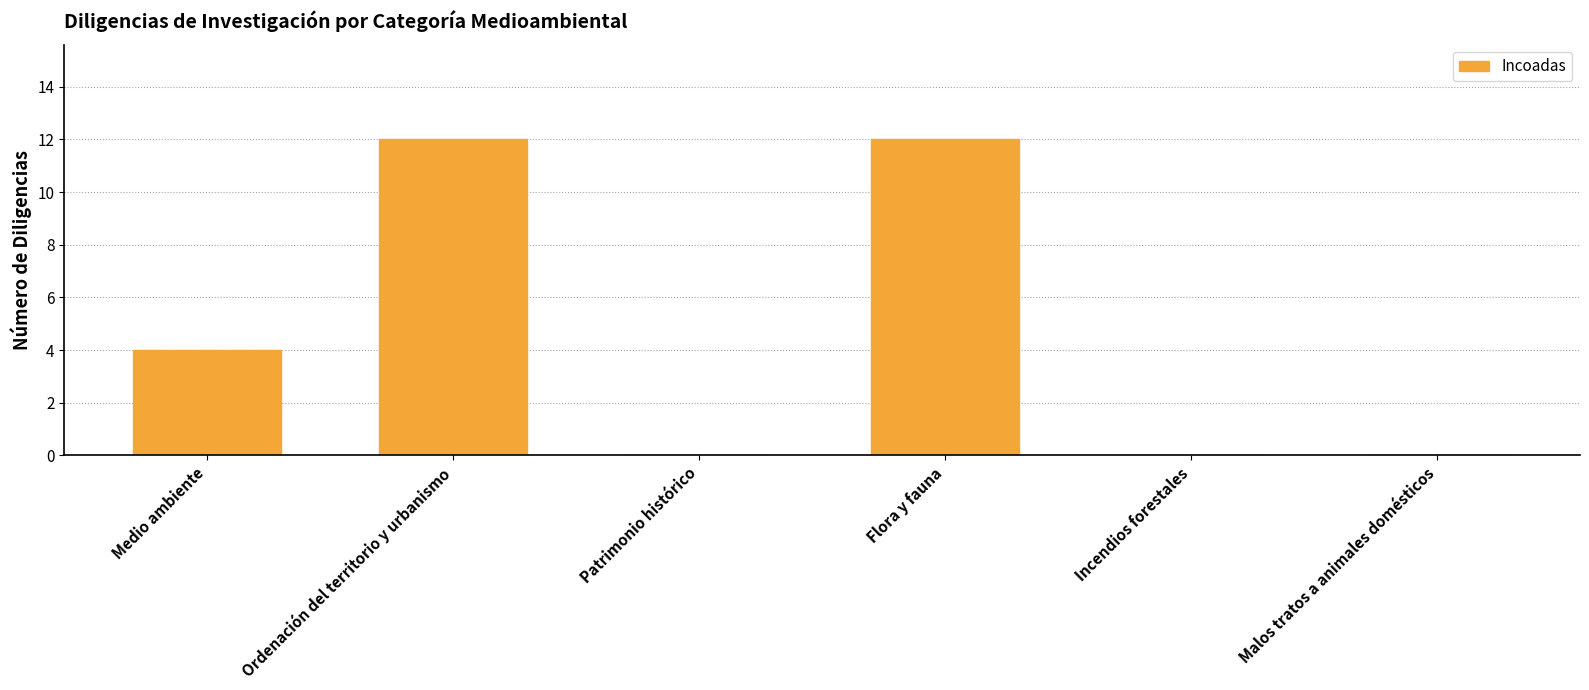

Reading left to right, what are all the values shown in this chart?

Medio ambiente=4	Ordenación del territorio y urbanismo=12	Patrimonio histórico=0	Flora y fauna=12	Incendios forestales=0	Malos tratos a animales domésticos=0